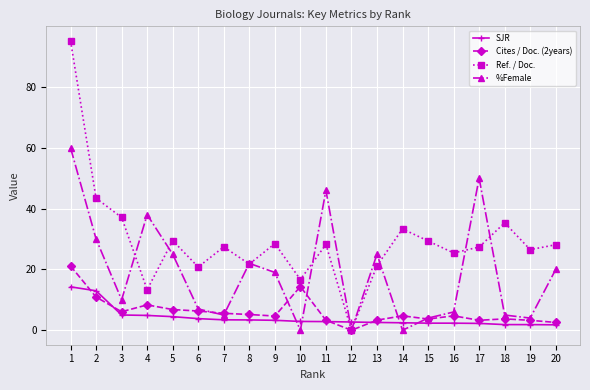

What is the difference between the second highest and minimum values in the SJR series?

11.2